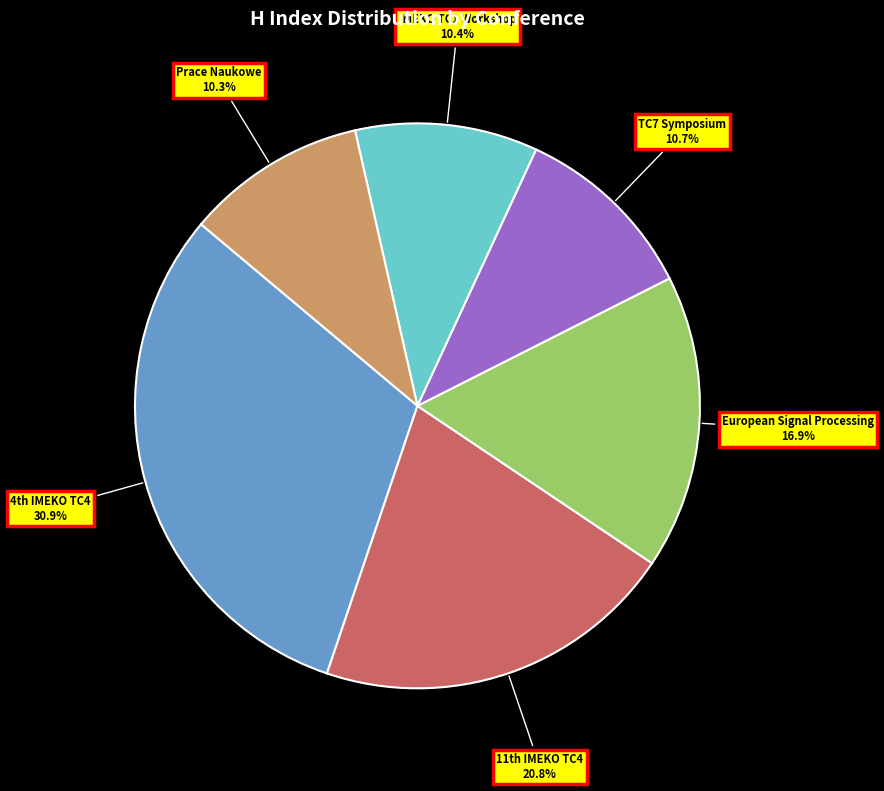

Which slice is the largest?

4th IMEKO TC4